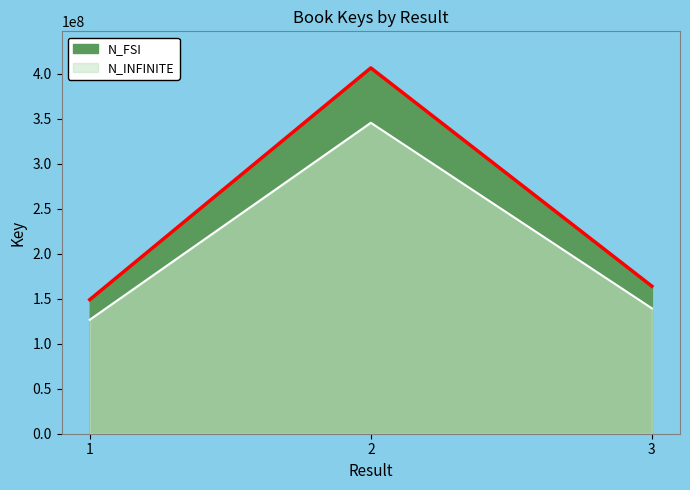

Which category has the highest value in the N_FSI series?

2